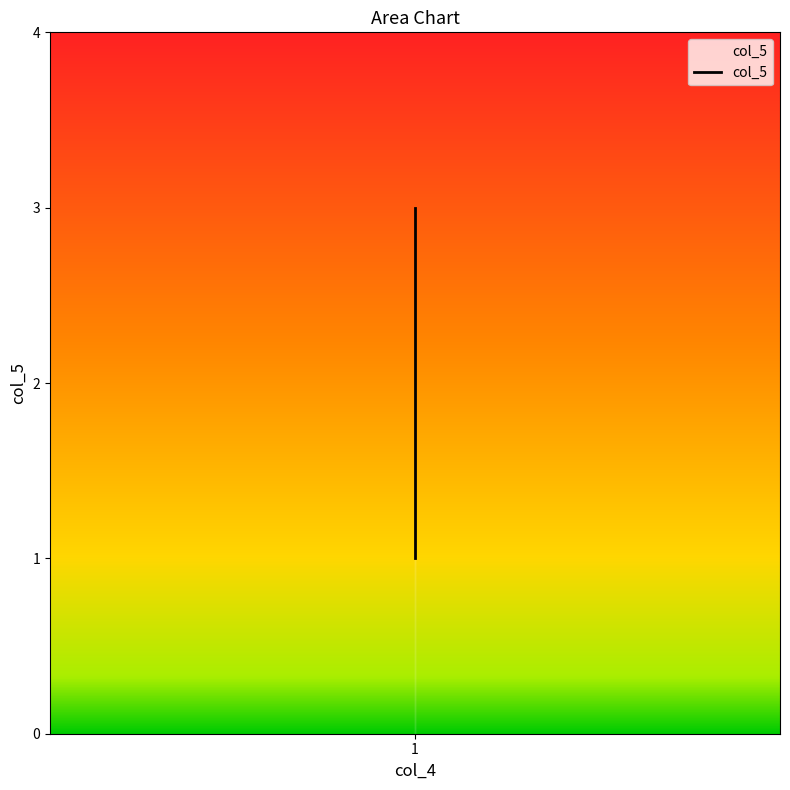

Is this an area chart (filled region under the line)?

No